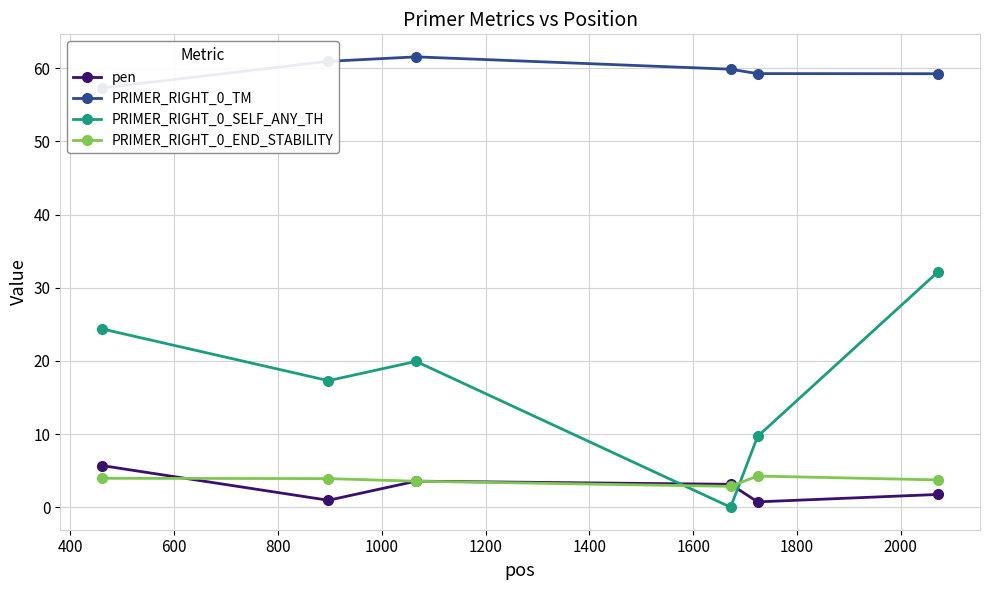

True or false: pen and PRIMER_RIGHT_0_SELF_ANY_TH cross at least once.

True